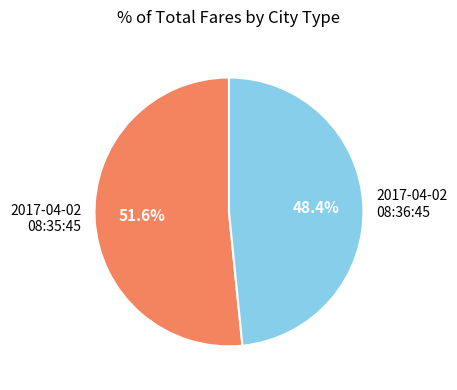

What percentage do 2017-04-02 08:36:45 and 2017-04-02 08:35:45 together represent?

100.0%